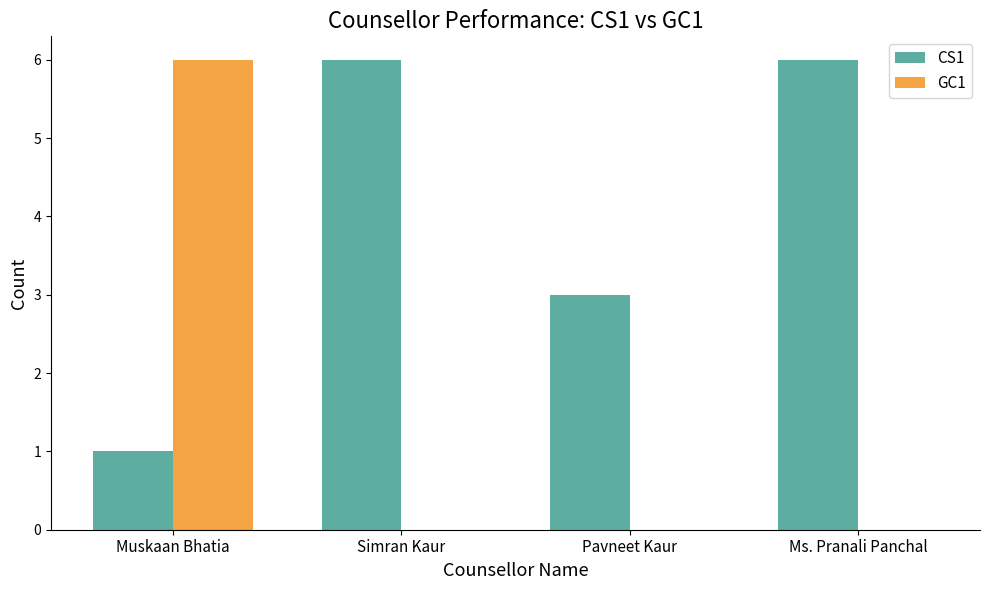

Reading right to left, what are all the values shown in this chart?

CS1: Ms. Pranali Panchal=6	Pavneet Kaur=3	Simran Kaur=6	Muskaan Bhatia=1
GC1: Ms. Pranali Panchal=0	Pavneet Kaur=0	Simran Kaur=0	Muskaan Bhatia=6